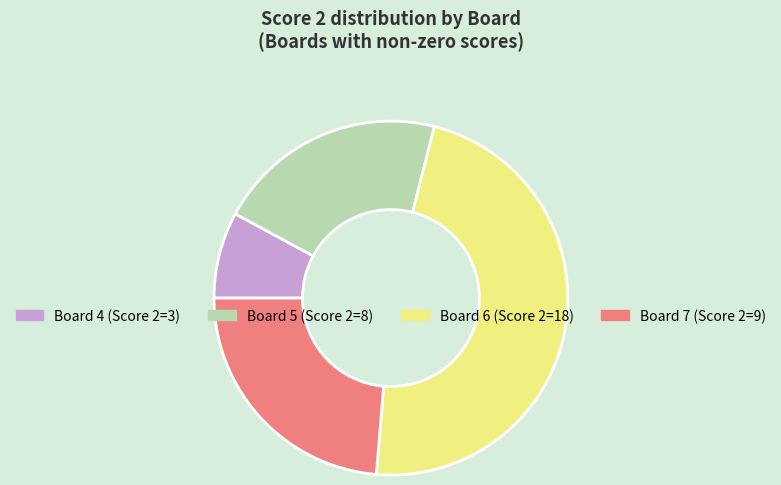

Is there a majority slice in this chart?

No